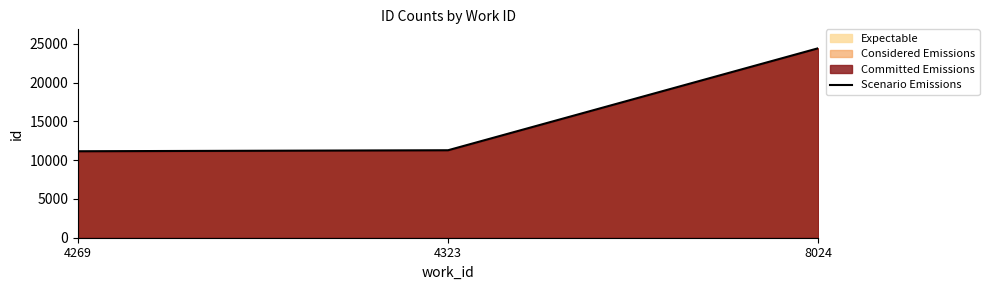

Count the number of categories in the chart.

3